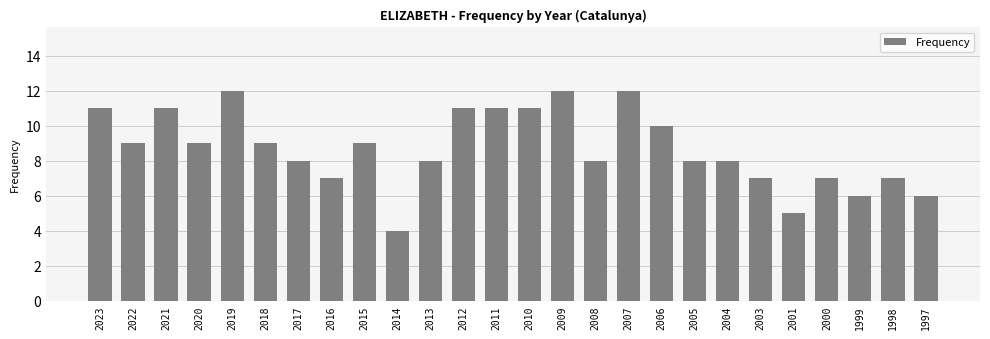

Count the number of categories in the chart.

26